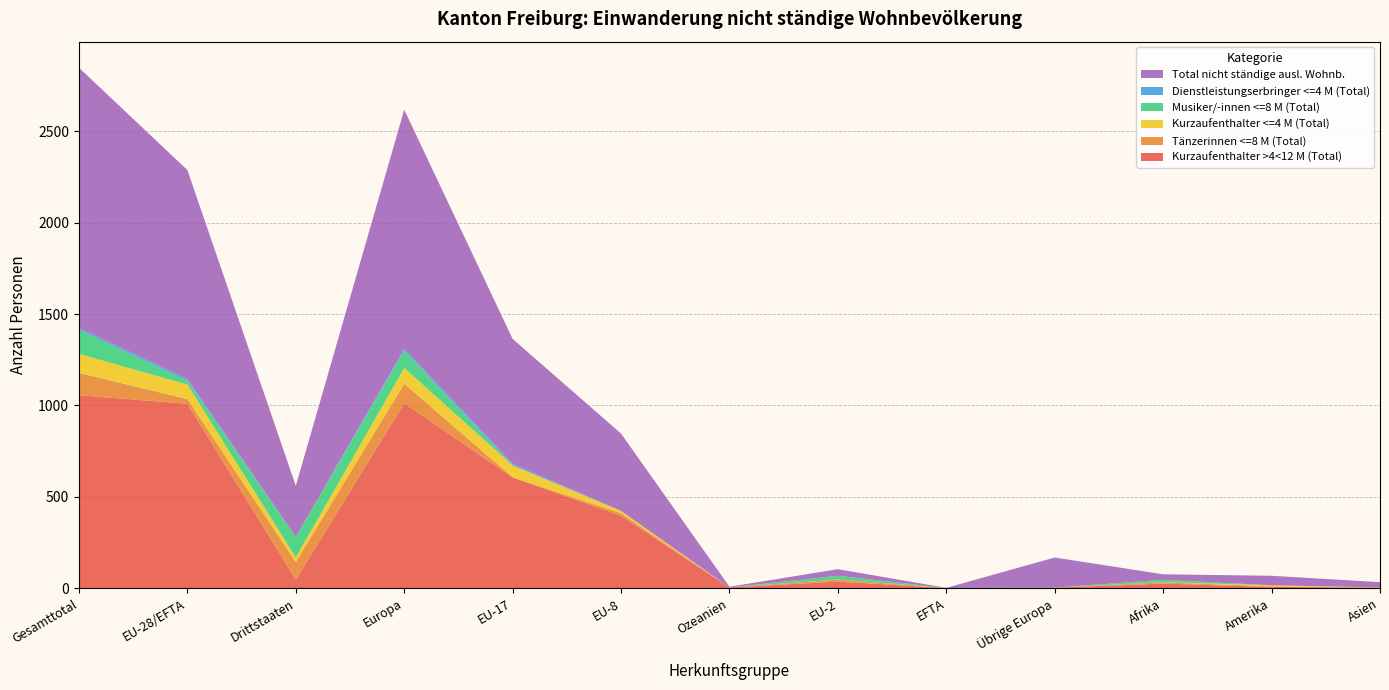

Reading left to right, extract all data points from this chart.

Kurzaufenthalter >4<12 M (Total): 1056	1009	47	1012	606	396	4	36	1	3	25	7	3
Tänzerinnen <=8 M (Total): 122	26	96	107	1	14	0	11	0	0	7	3	0
Kurzaufenthalter <=4 M (Total): 104	79	25	86	65	13	0	1	0	0	1	6	1
Musiker/-innen <=8 M (Total): 132	20	112	94	0	0	0	20	0	0	13	0	0
Dienstleistungserbringer <=4 M (Total): 10	10	0	10	10	0	0	0	0	0	0	0	0
Total nicht ständige ausl. Wohnb.: 1424	1144	280	1309	682	423	4	36	1	165	30	52	29